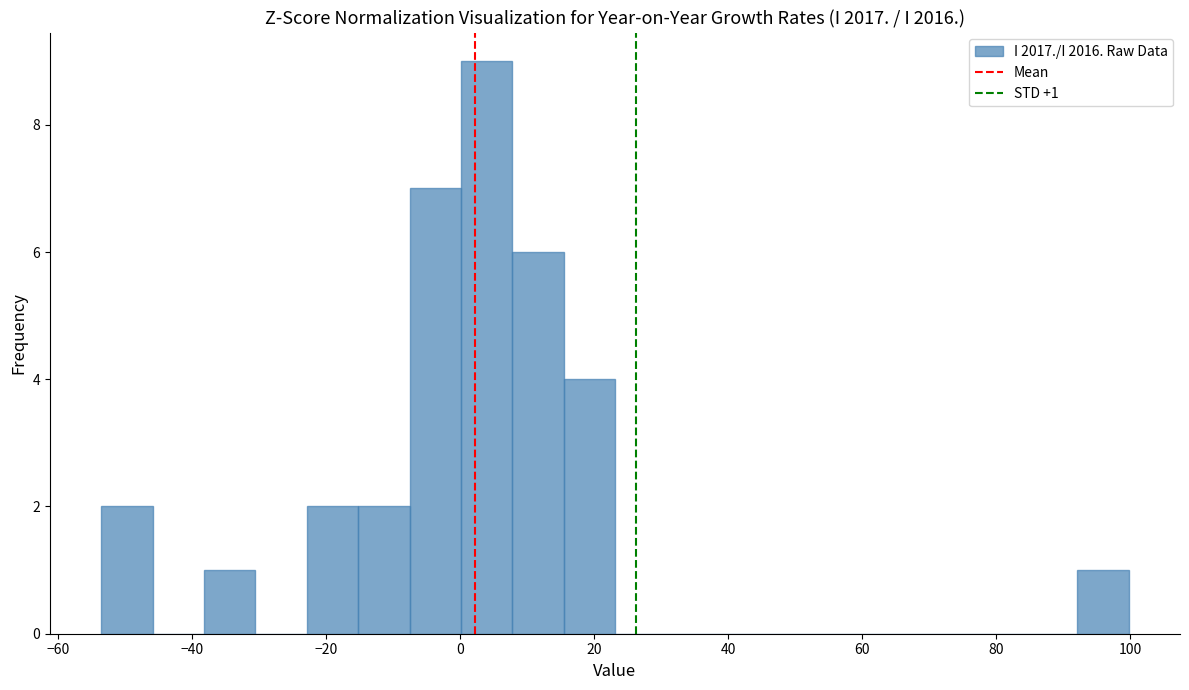

Around what value on the x-axis is the tallest bar? Give the approximate position of its centre, as read against the axis.

4